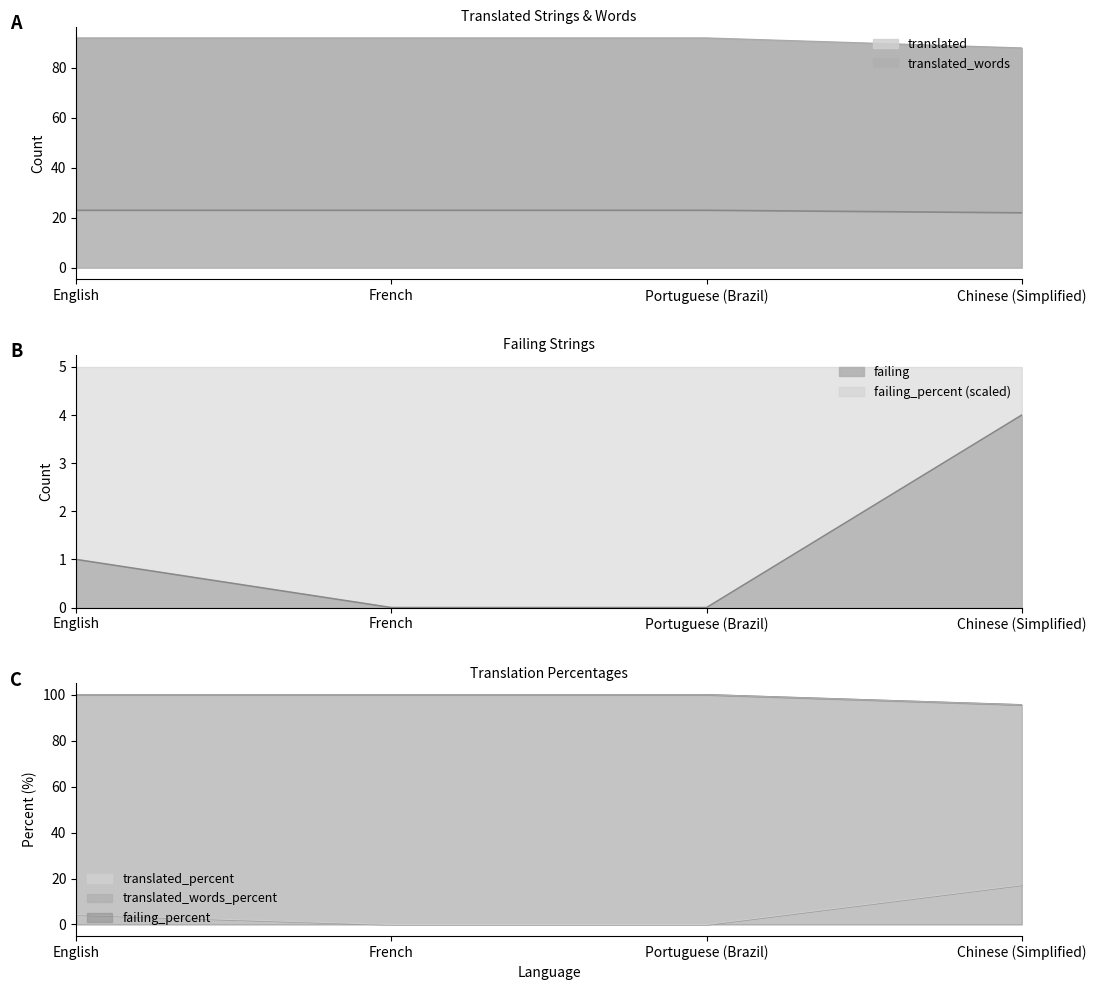

What is the label of the 3rd point from the left?

Portuguese (Brazil)